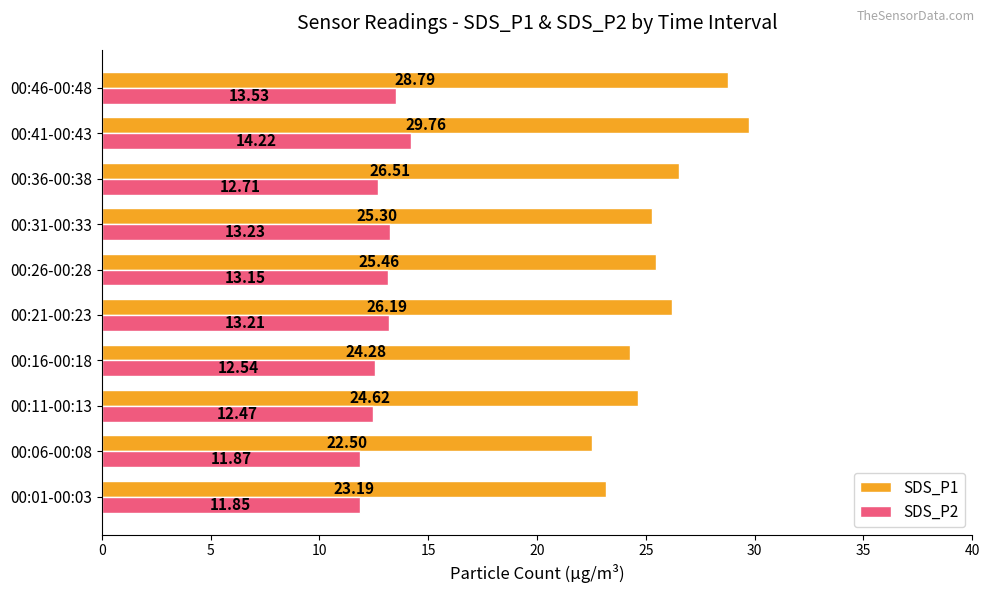

List the labels in order of SDS_P2 value, largest first.

00:41-00:43, 00:46-00:48, 00:31-00:33, 00:21-00:23, 00:26-00:28, 00:36-00:38, 00:16-00:18, 00:11-00:13, 00:06-00:08, 00:01-00:03